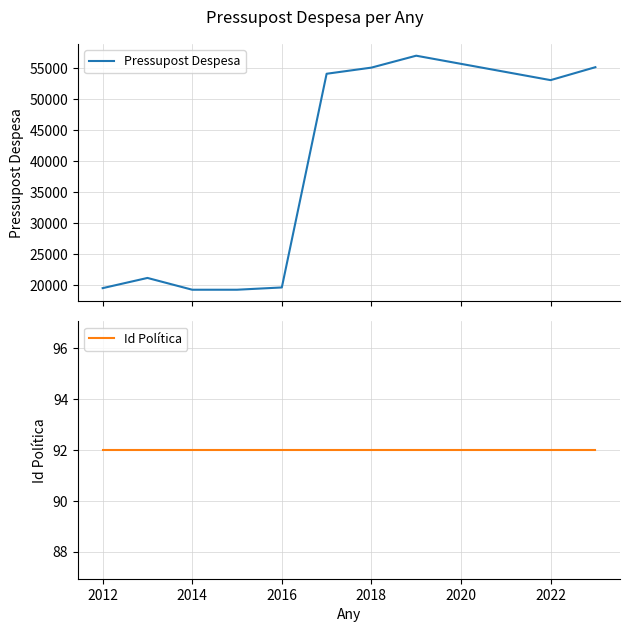

How many lines are shown in the chart?

2